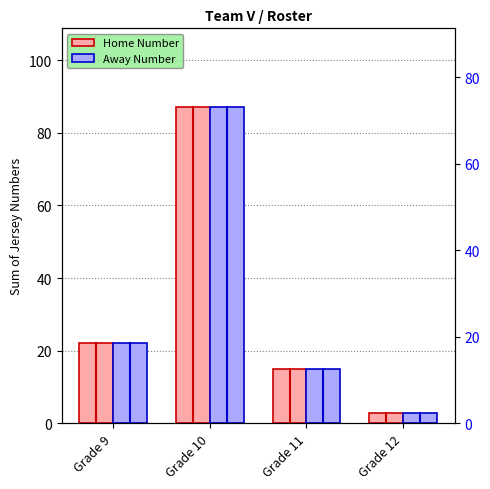

Read the Home Number value at Grade 12, to the nearest 5.

5